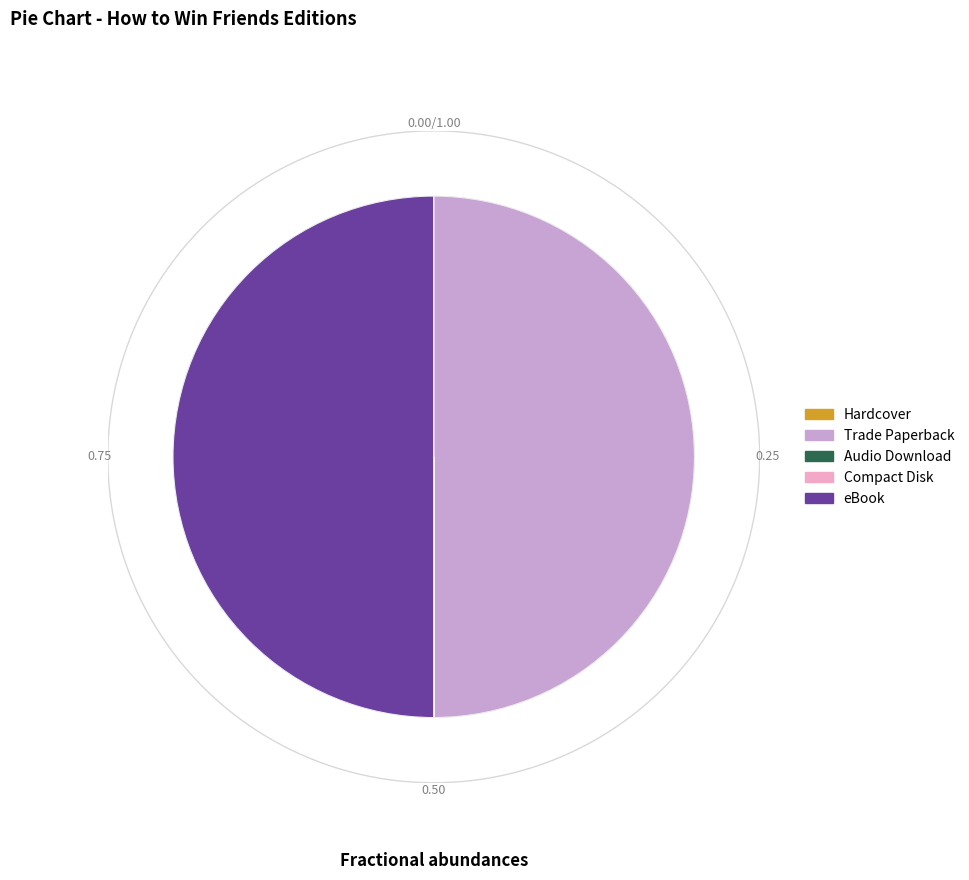

Count the number of slices in the pie.

9